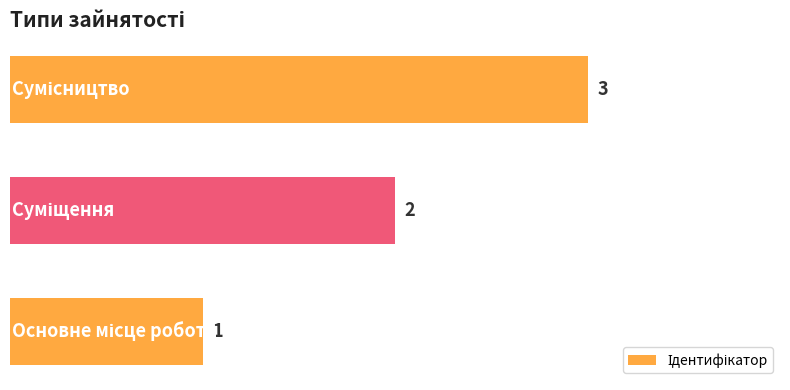

How many data points does each series have?

3